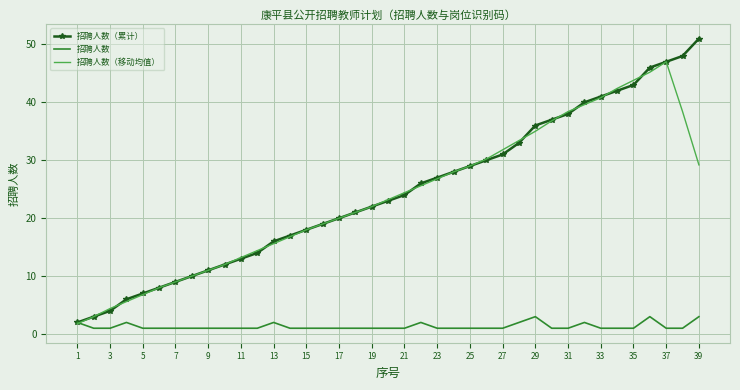

What is the highest value of the 招聘人数 series?

3.0